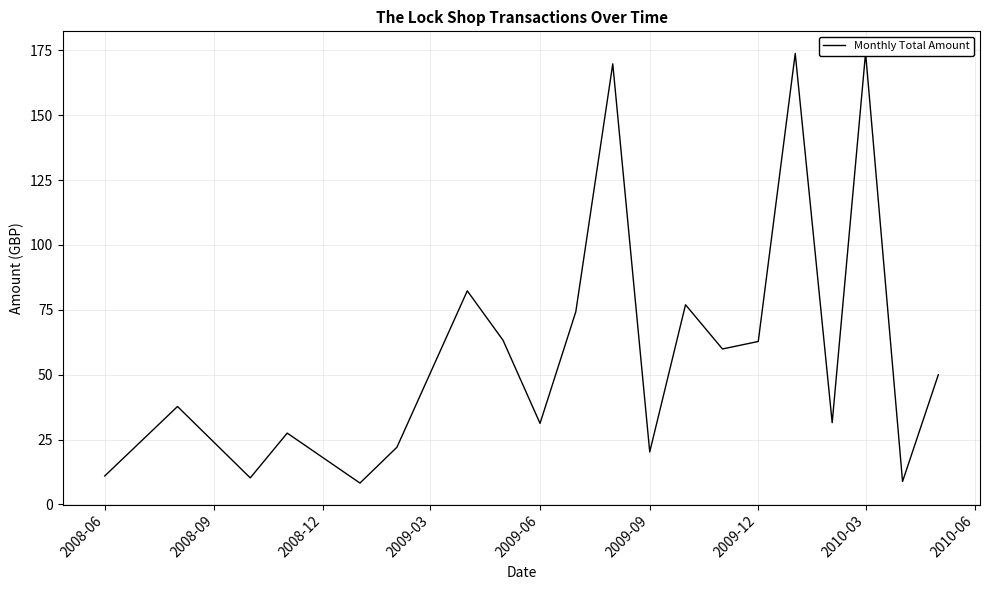

What position from the left is 2008-09?

2